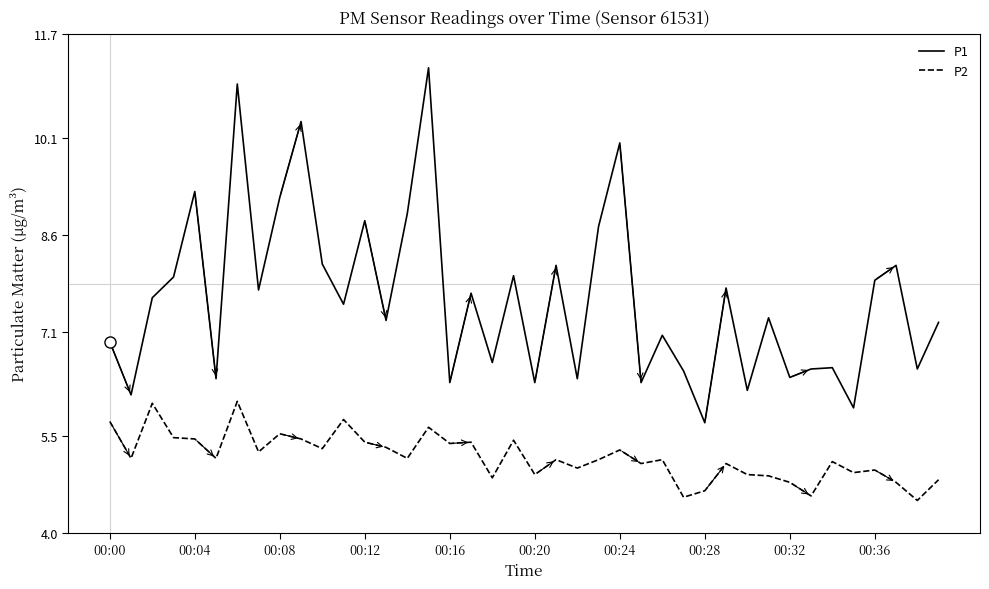

What is the average value of the P1 series?

7.6